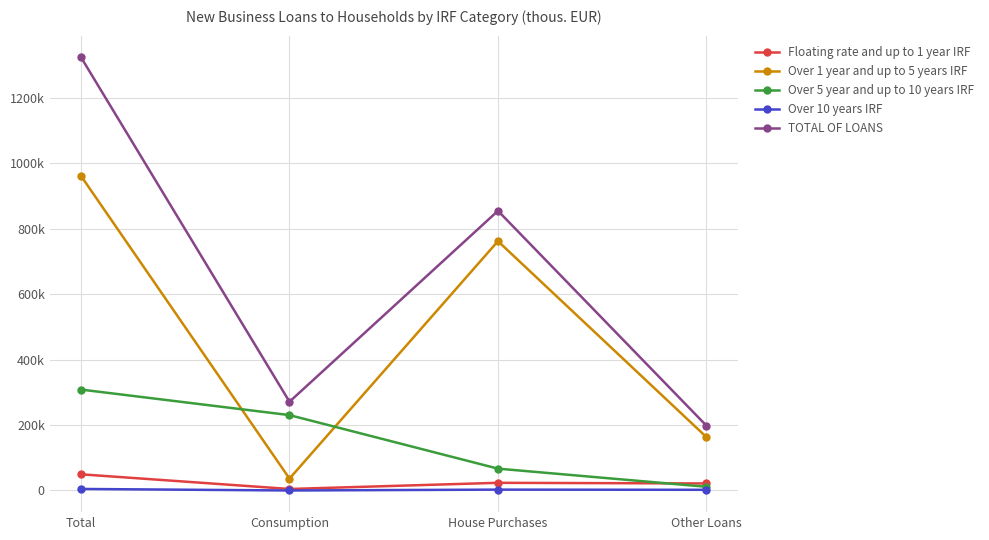

What are all the series names shown in the legend?

Floating rate and up to 1 year IRF, Over 1 year and up to 5 years IRF, Over 5 year and up to 10 years IRF, Over 10 years IRF, TOTAL OF LOANS